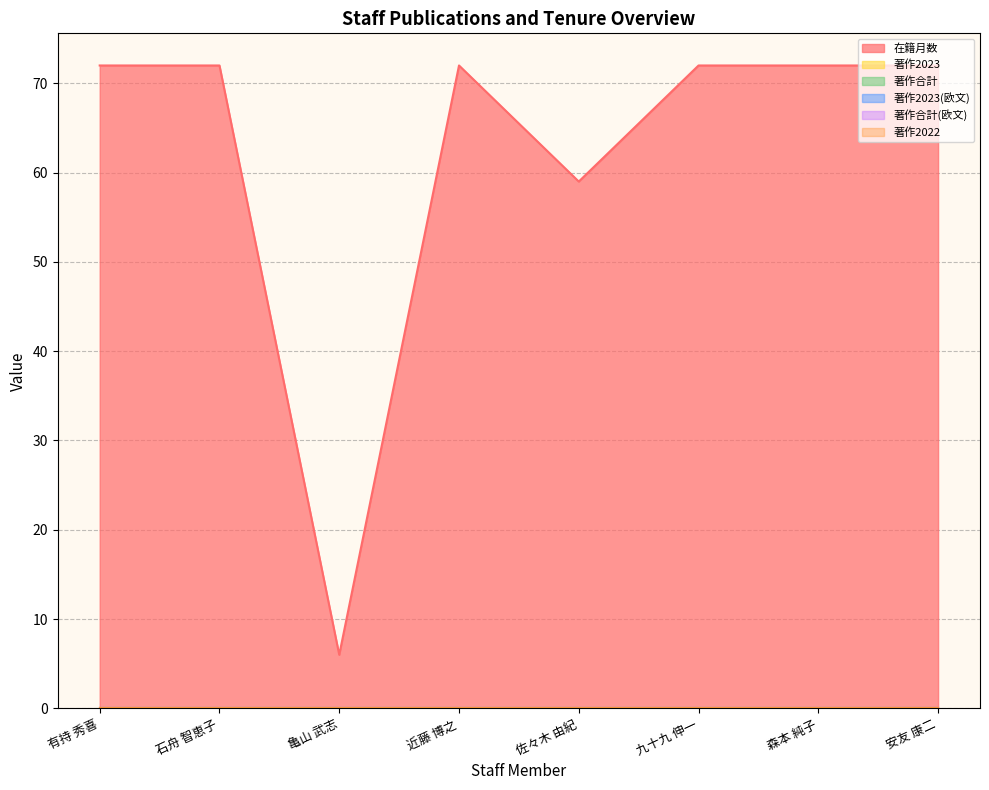

Between 石舟 智恵子 and 有持 秀喜, which is larger?

石舟 智恵子